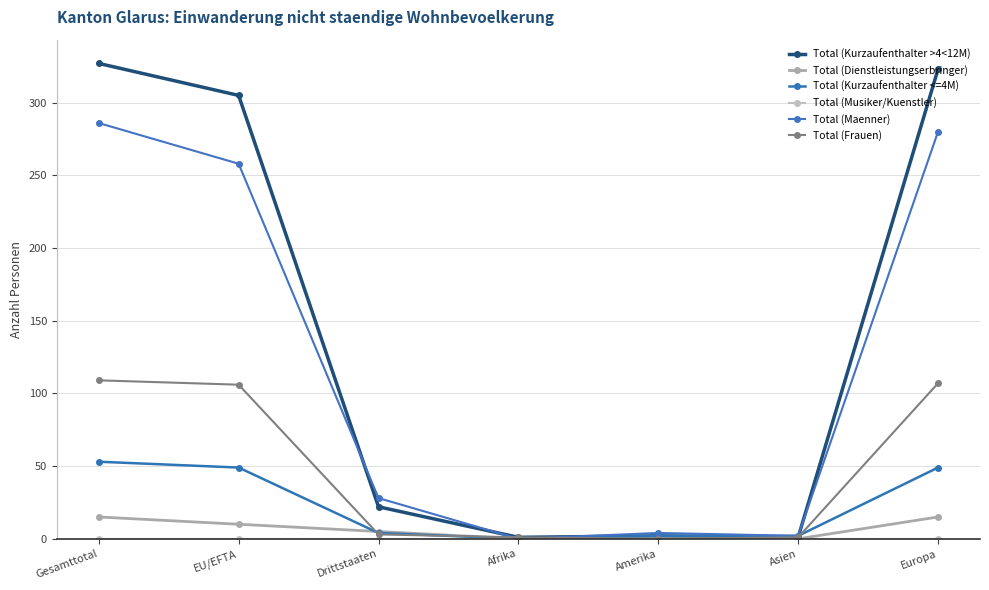

How many categories are shown in the chart?

7